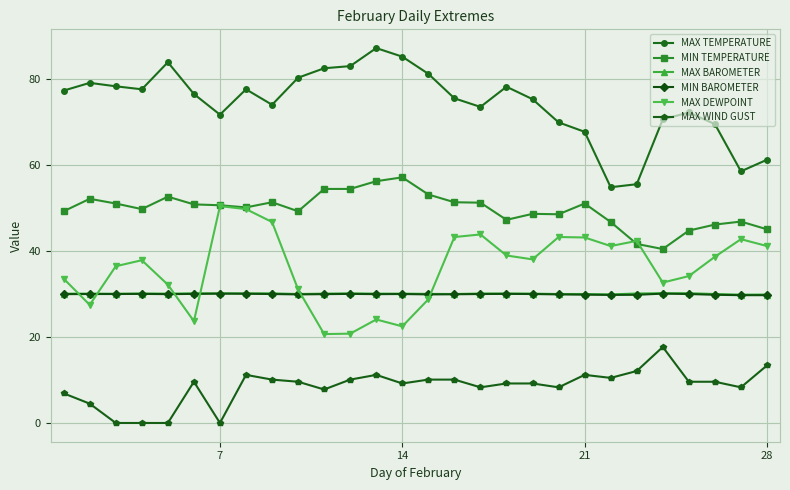

True or false: MAX WIND GUST and MIN TEMPERATURE cross at least once.

False